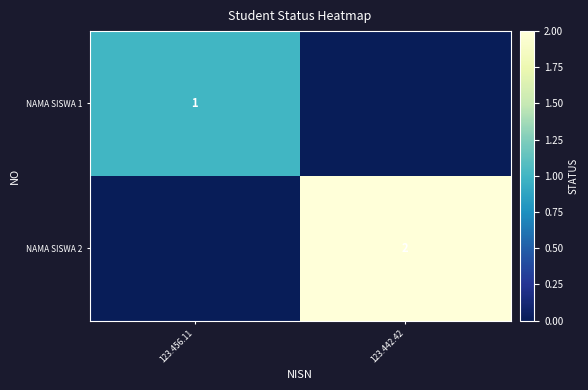

What is the total value across all series at 123.442.42?

2